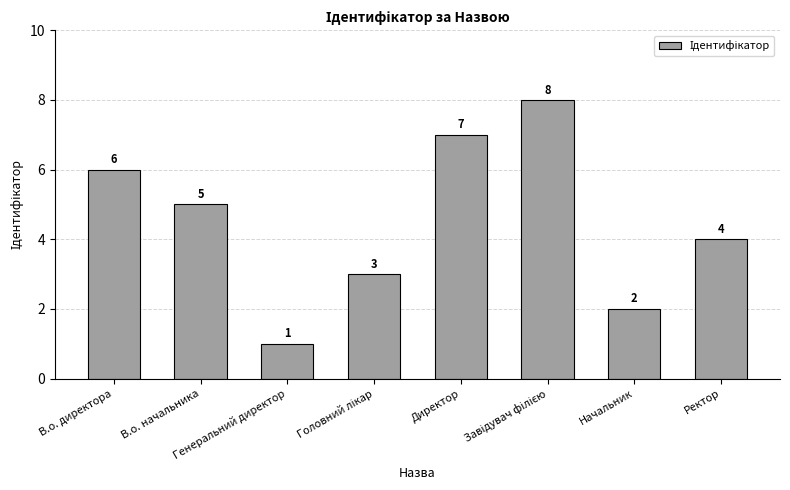

Does the chart contain stacked bars?

No